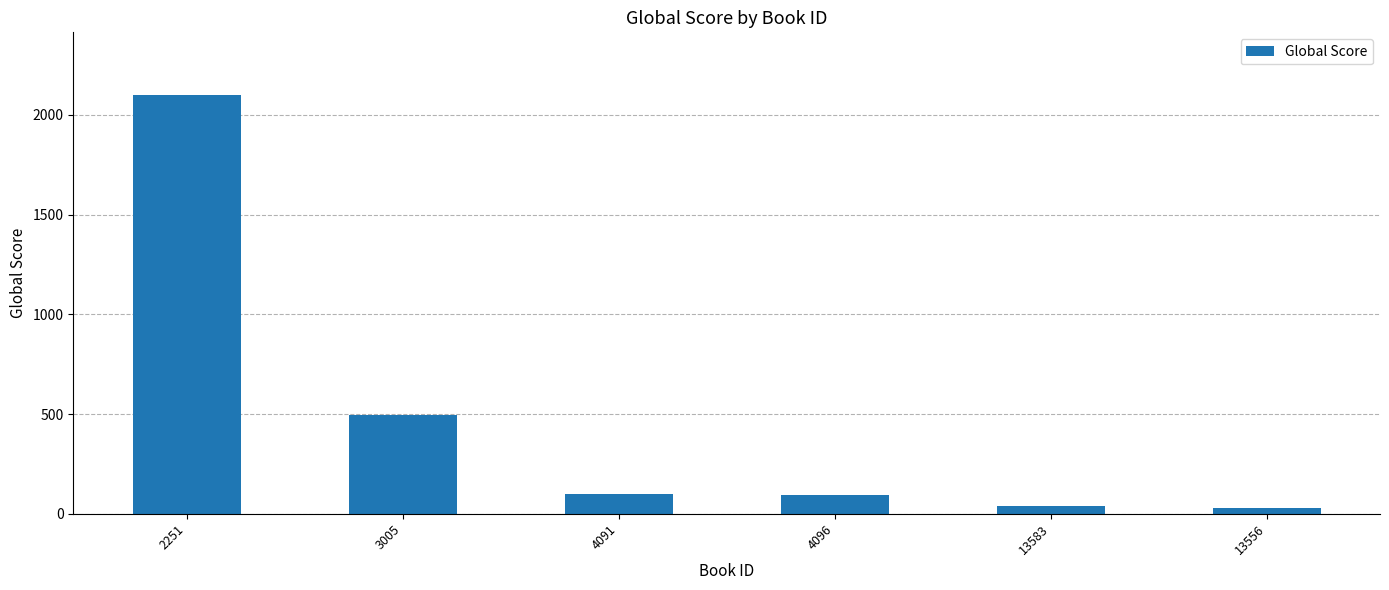

Where is the data nearest to the value 1064?

3005